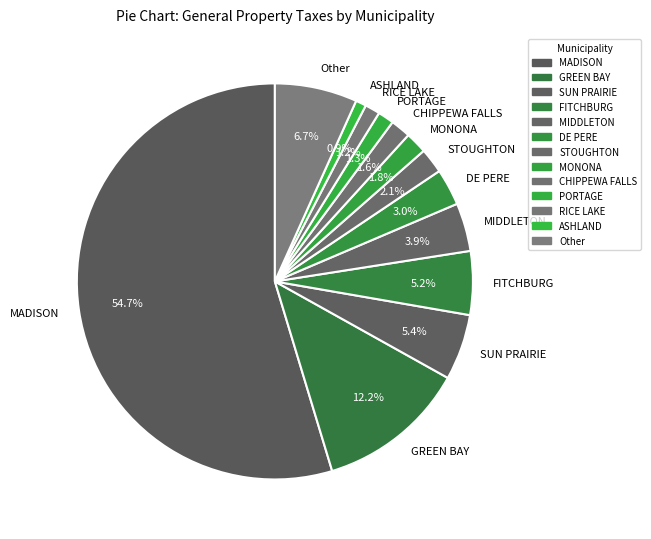

True or false: PORTAGE accounts for 13% of the total.

False